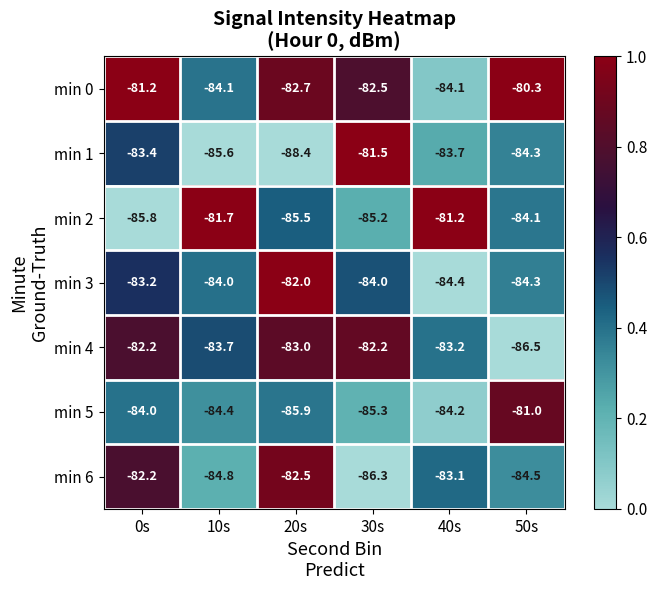

Count the number of data series in this chart.

7